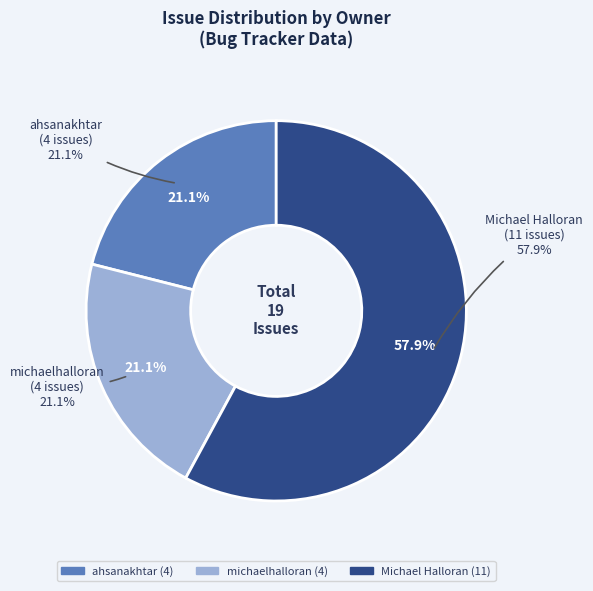

To the nearest percent, what is the combined percentage of Michael Halloran and michaelhalloran?

79%